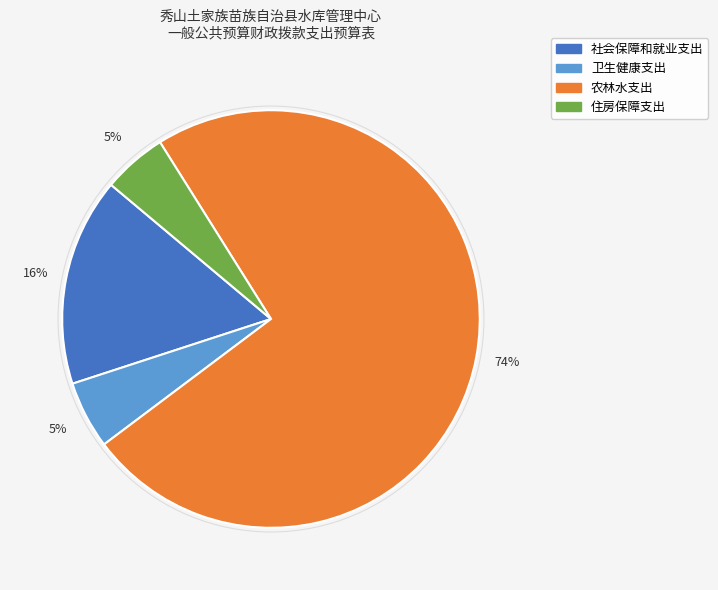

How many slices are in this pie chart?

4